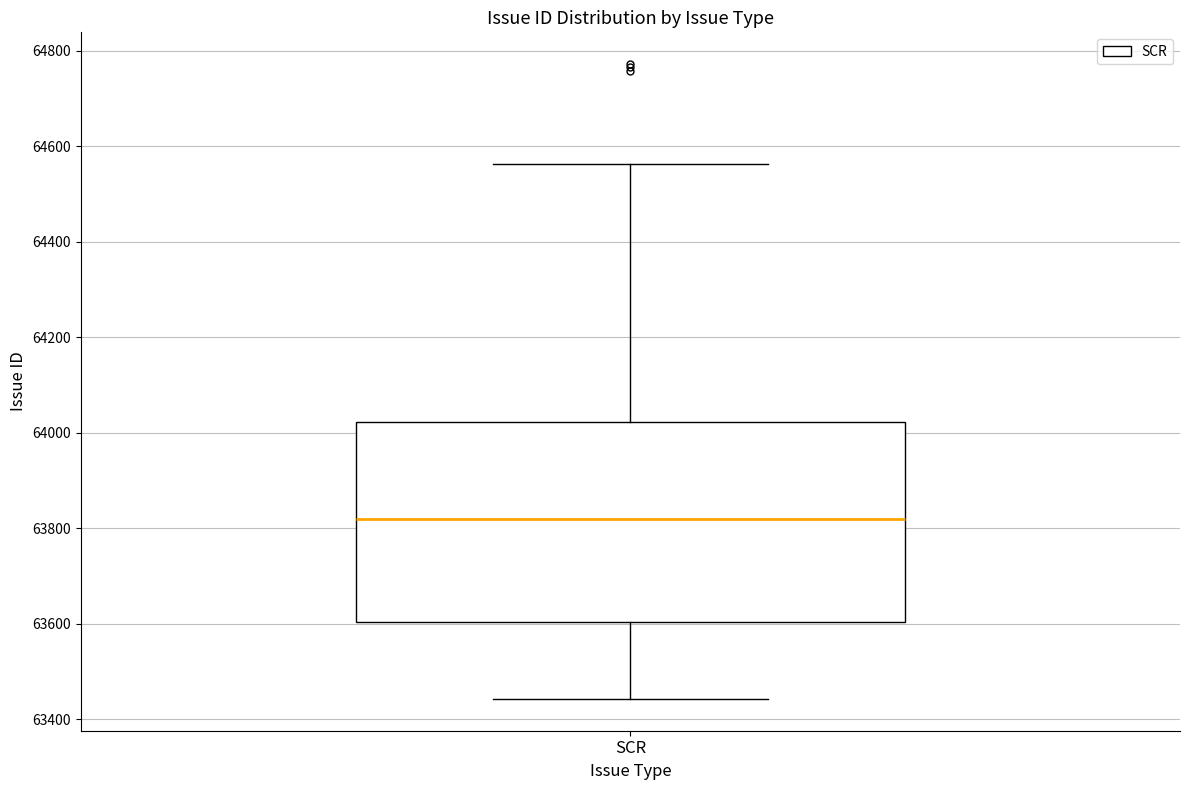

Transcribe this box plot: give where the median line is, the range the box spans, and where the two whiskers end, as read against the y-axis. The values are not printed on the chart, so give them approximately, as read against the axis.

median 63820, box 63600 to 64020, whiskers 63440 to 64560